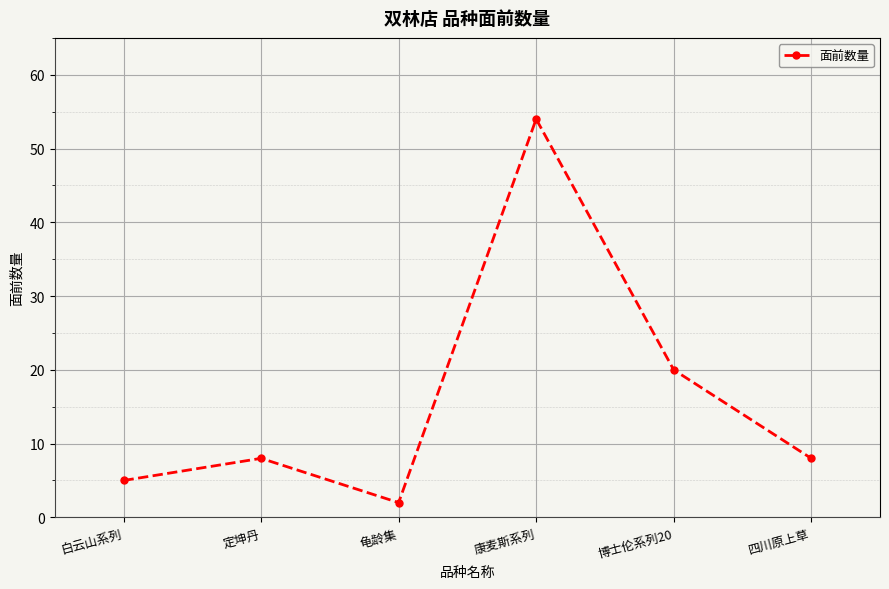

Where is the first local maximum?

定坤丹